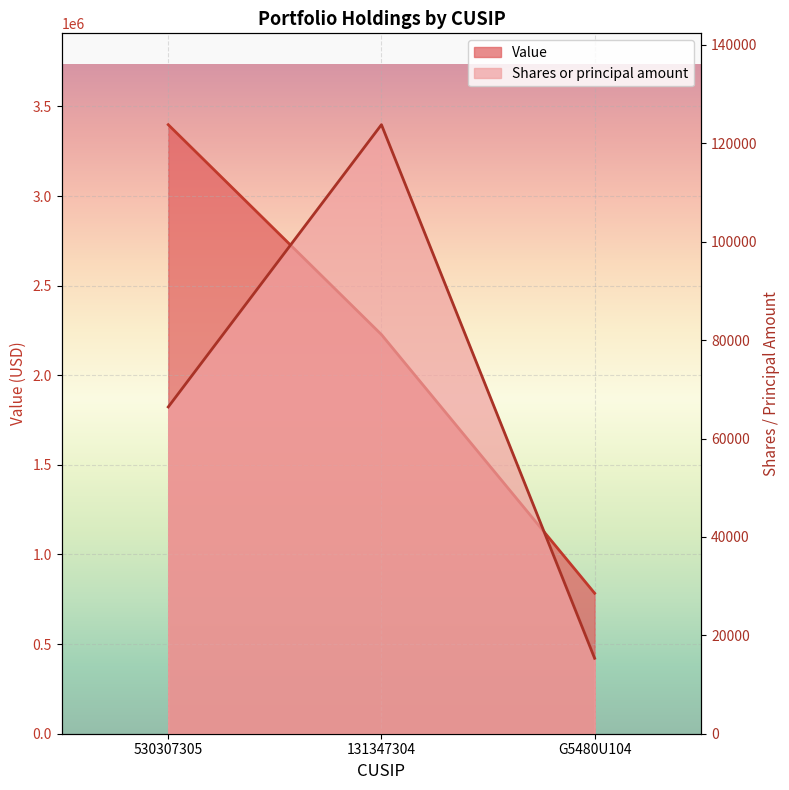

What position from the left is 530307305?

1